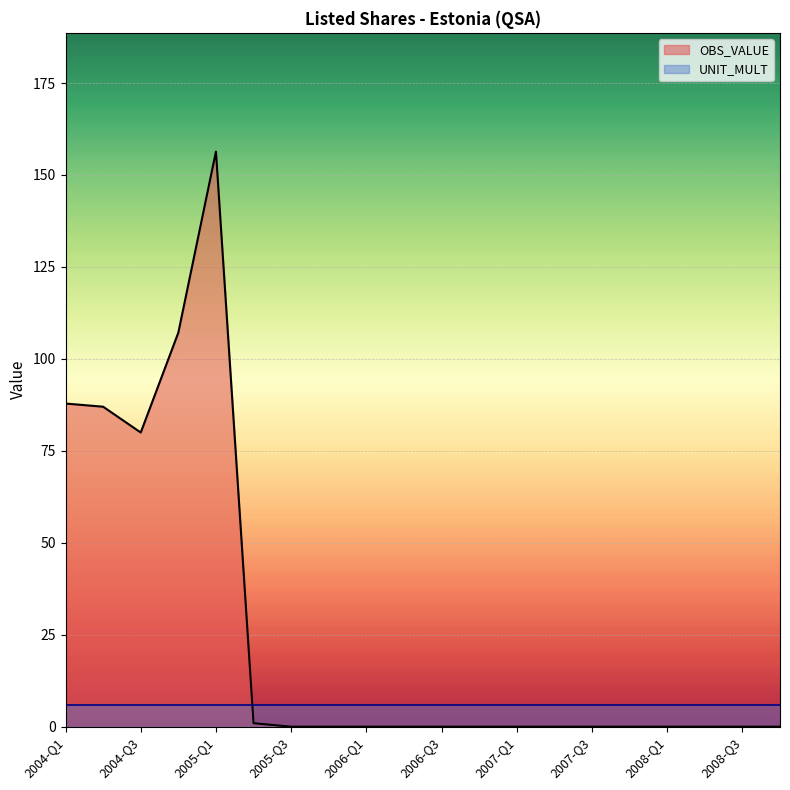

Count the number of categories in the chart.

20